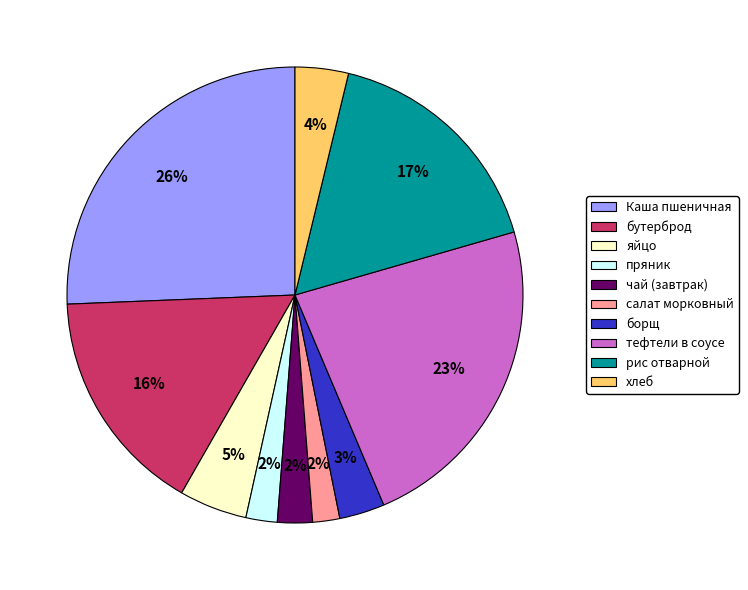

Is it true that салат морковный is 16% of the pie?

False